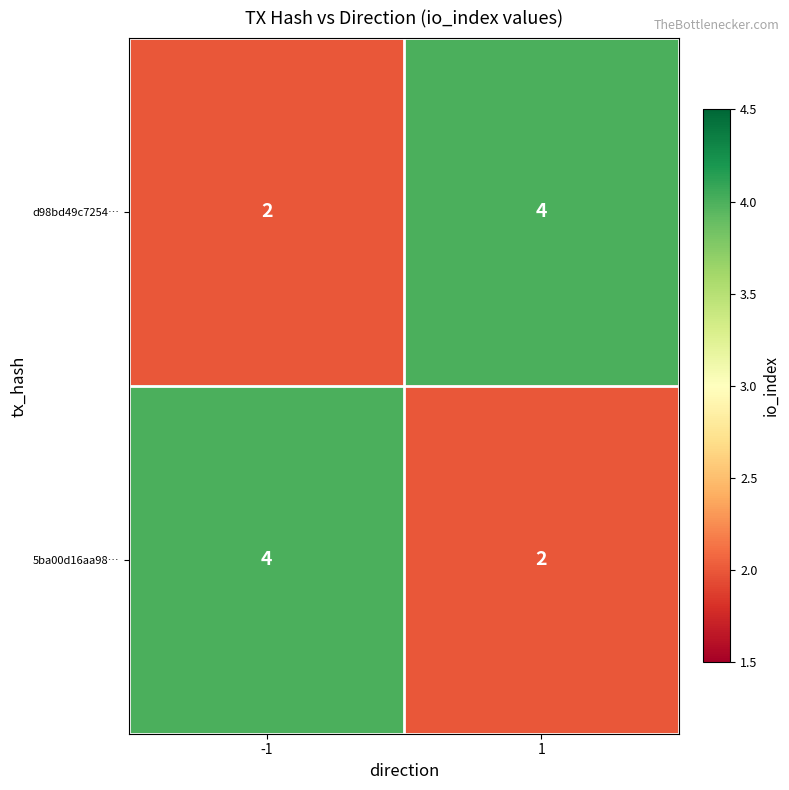

Reading left to right, list all the values displayed in this chart.

d98bd49c7254…: -1=2	1=4
5ba00d16aa98…: -1=4	1=2